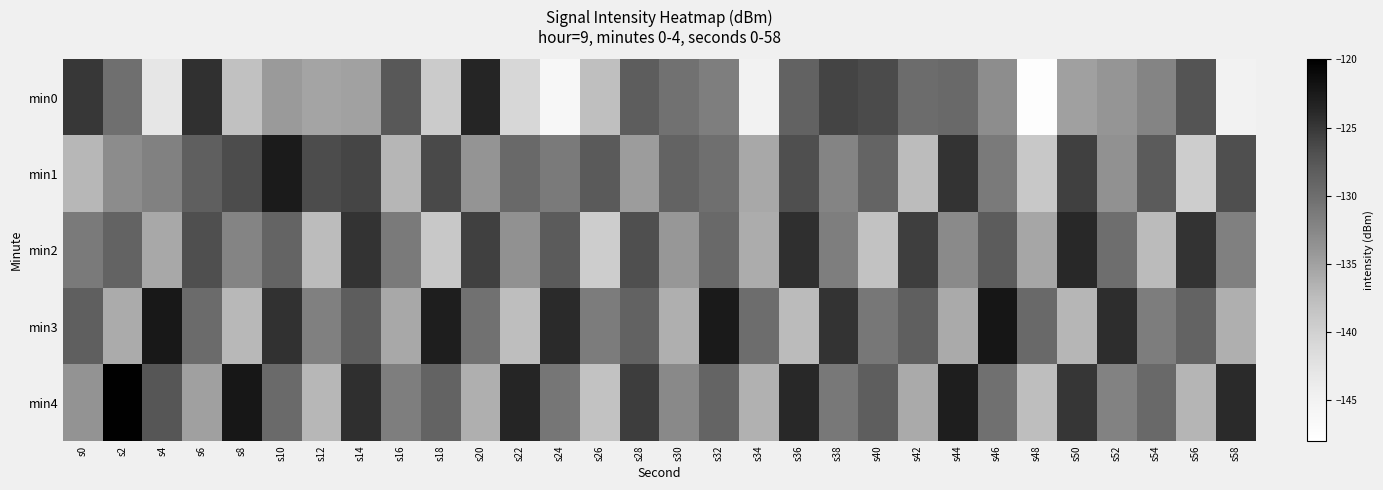

Rank the series at s6 from highest to lowest value.

min0, min2, min1, min3, min4